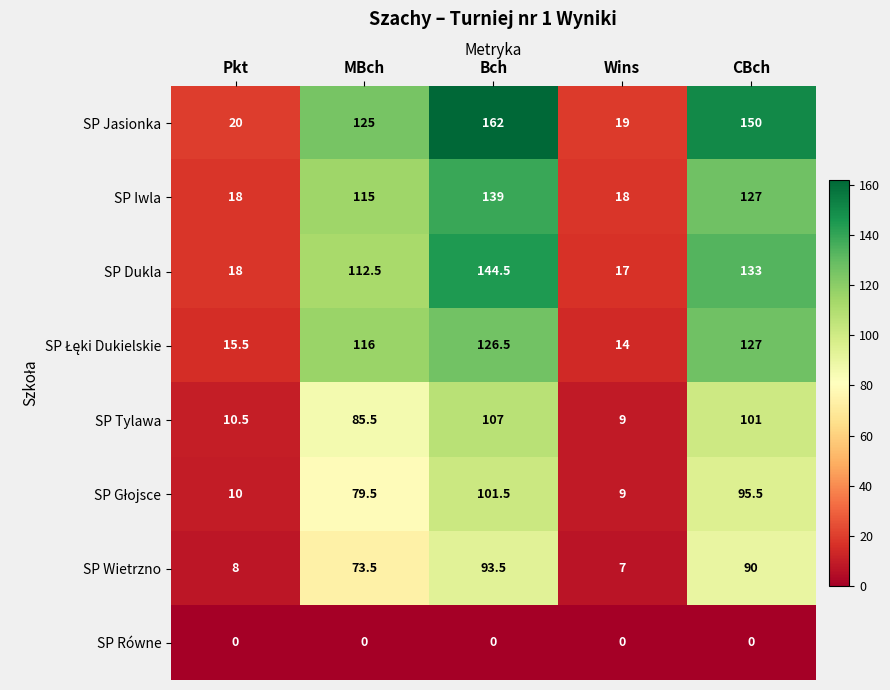

What is the lowest value of the SP Tylawa series?

9.0